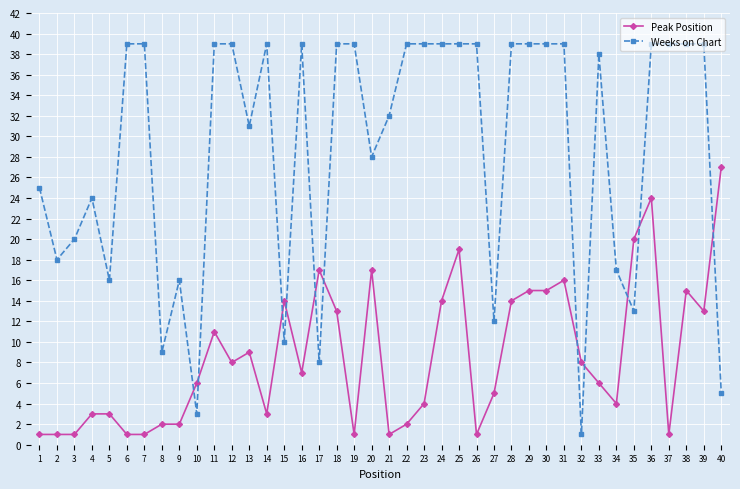

Which series has the widest spread of values?

Weeks on Chart